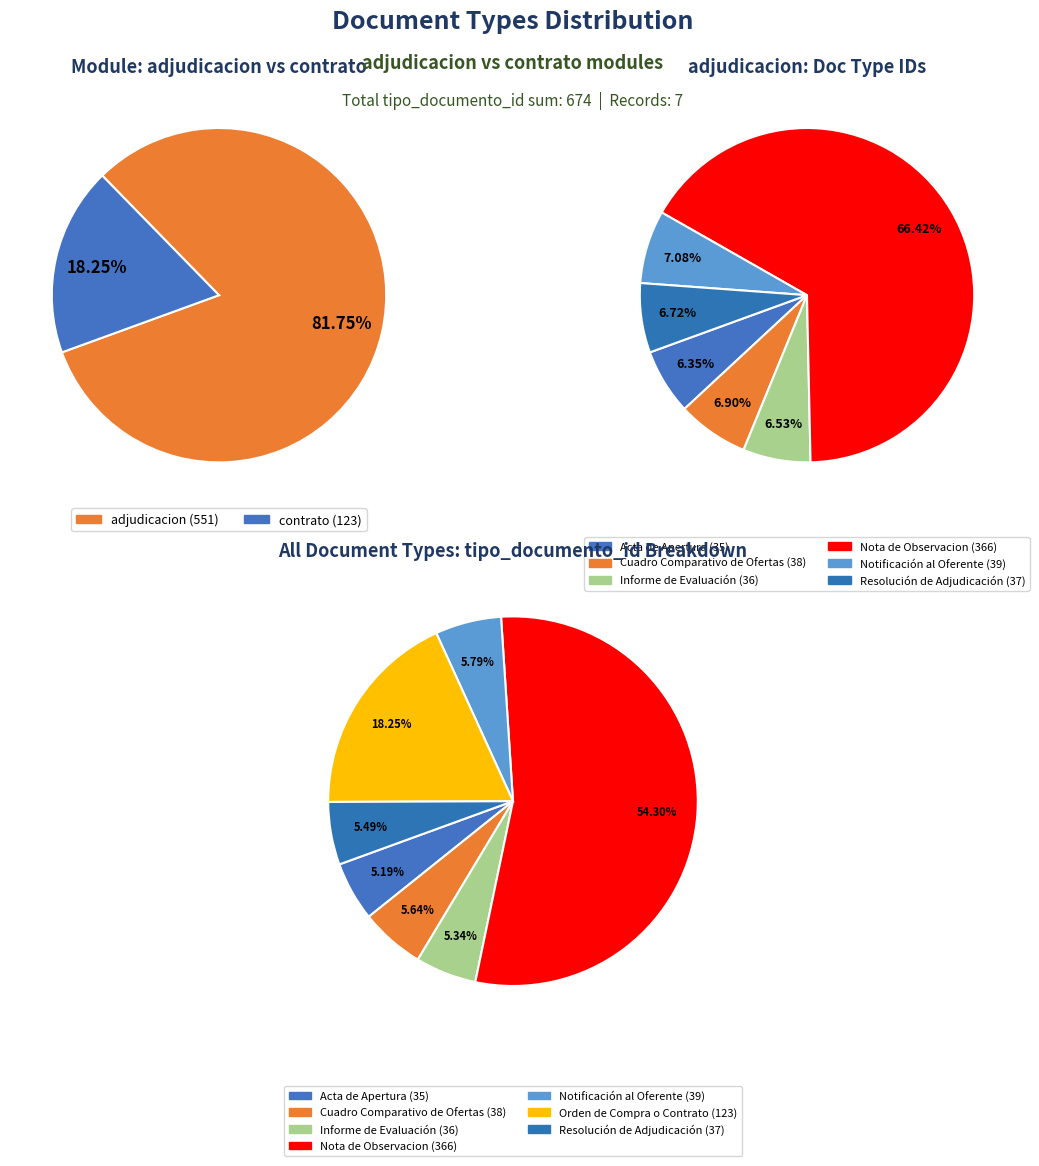

Rank the categories by value from lowest to highest.

Acta de Apertura, Informe de Evaluación, Resolución de Adjudicación, Cuadro Comparativo de Ofertas, Notificación al Oferente, Orden de Compra o Contrato, Nota de Observacion